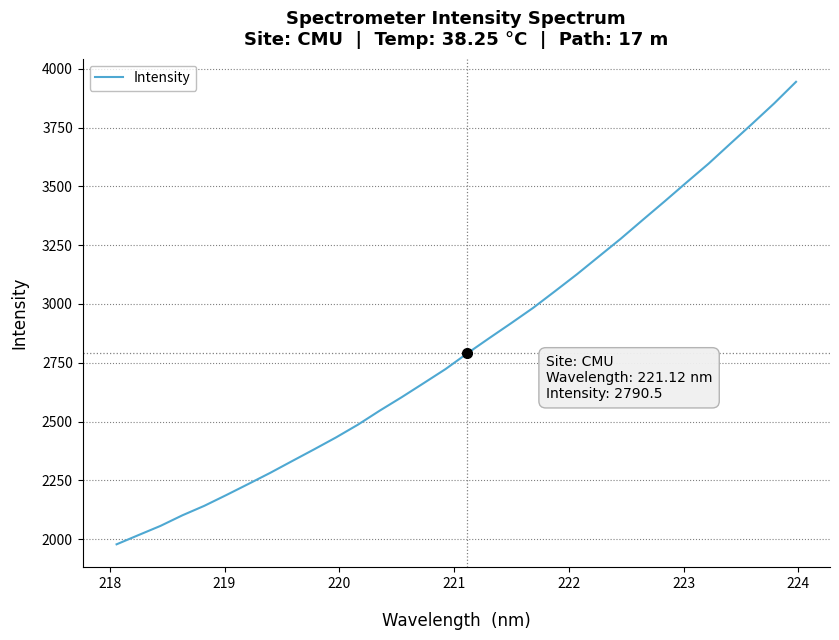

What is the greatest value displayed?

3945.2